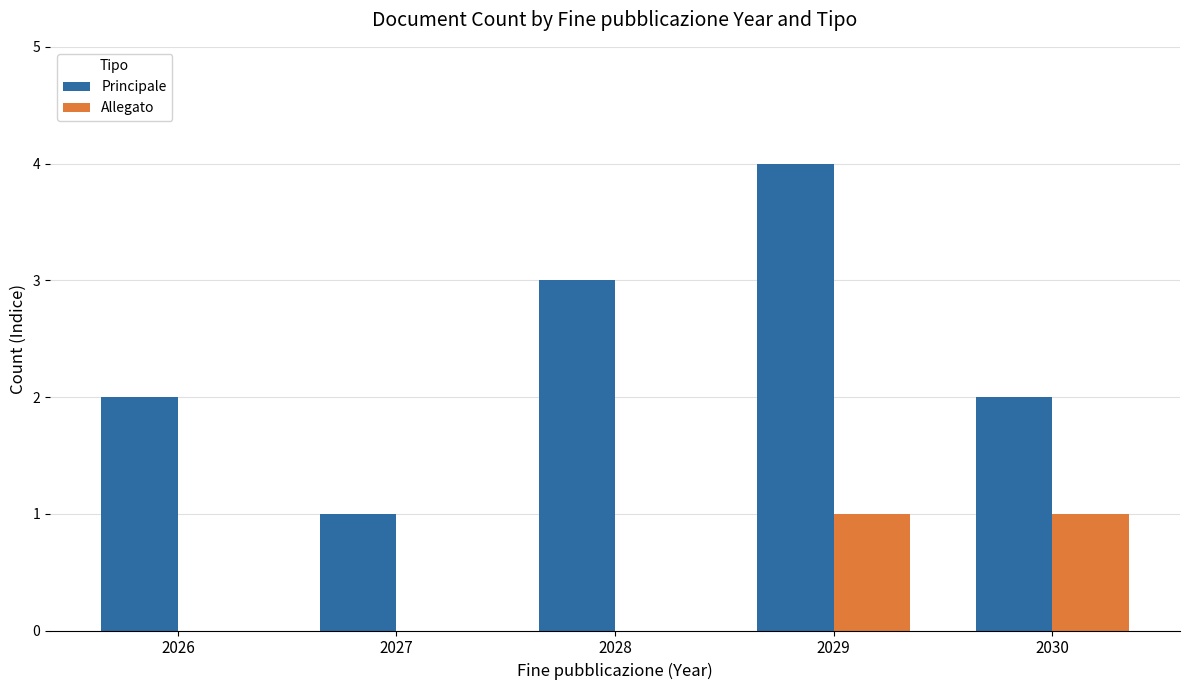

Reading right to left, transcribe all the data shown in this chart.

Principale: 2	4	3	1	2
Allegato: 1	1	0	0	0